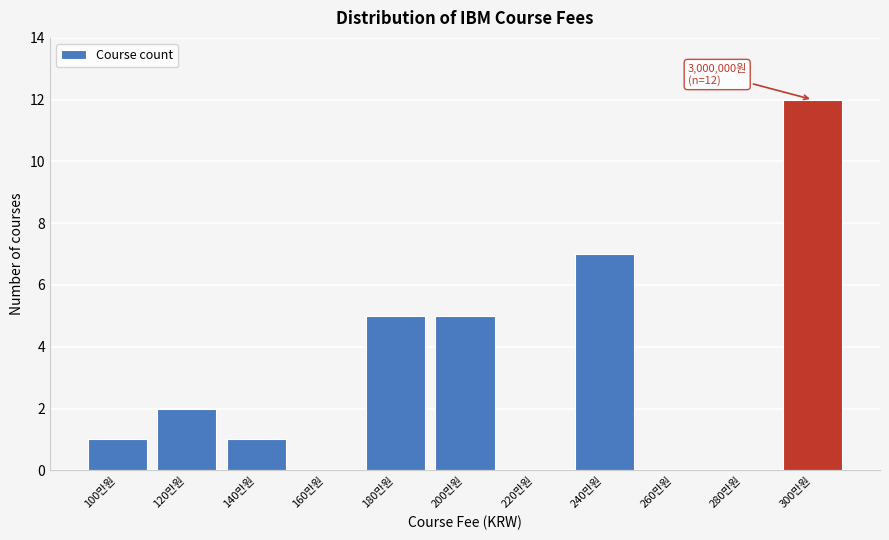

Reading left to right, transcribe all the data shown in this chart.

100만원=1	120만원=2	140만원=1	160만원=0	180만원=5	200만원=5	220만원=0	240만원=7	260만원=0	280만원=0	300만원=12